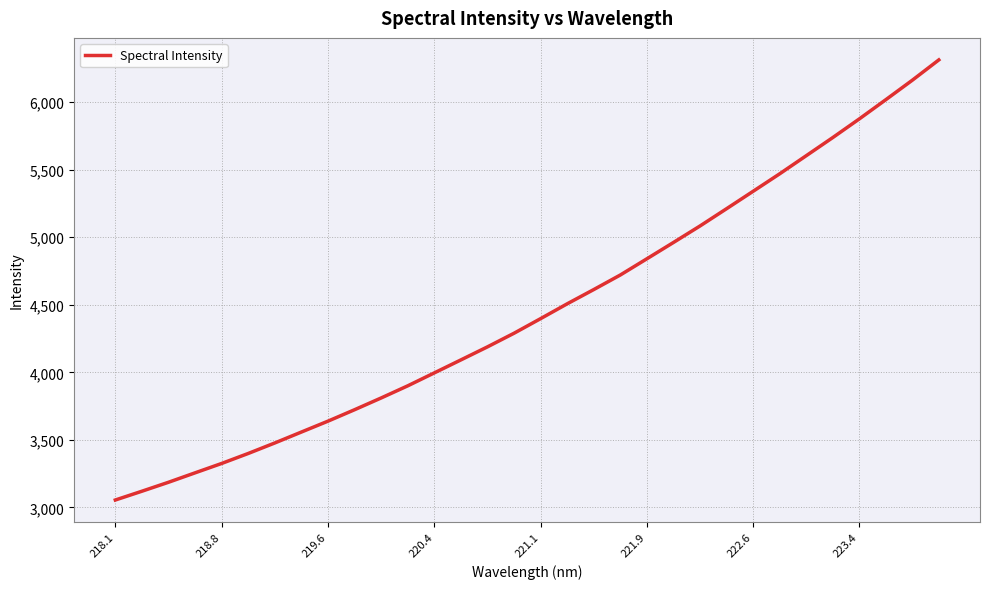

What is the smallest value displayed?

3054.8